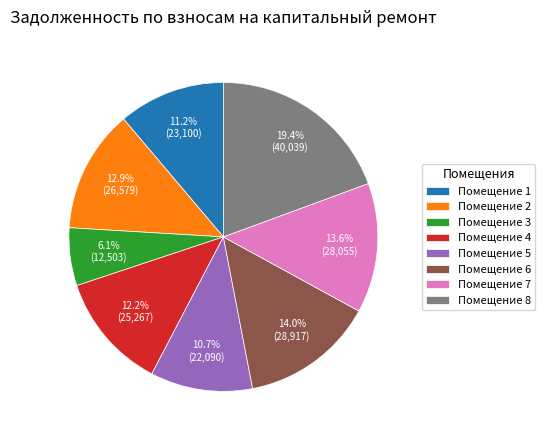

Does any single category account for the majority?

No